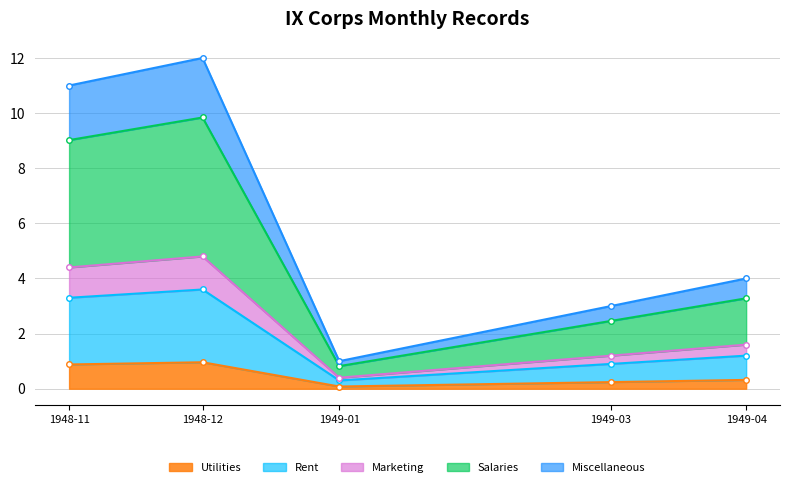

How many points are lower than both their immediate neighbors (excluding endpoints)?

1